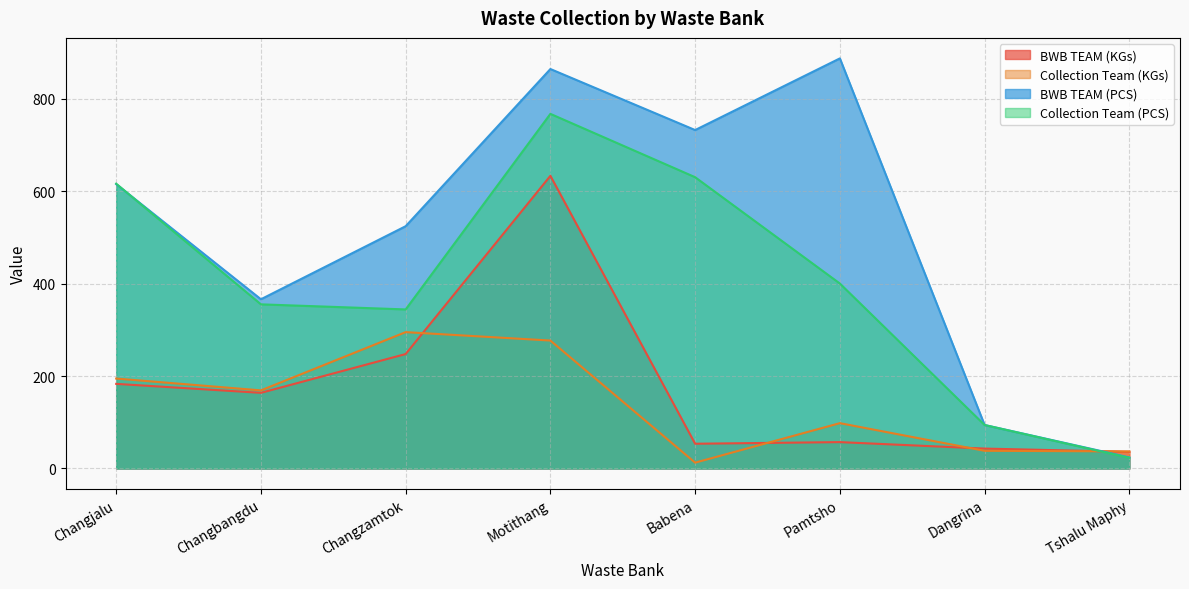

True or false: Collection Team (KGs) has more than 1 points higher than both neighbors.

True